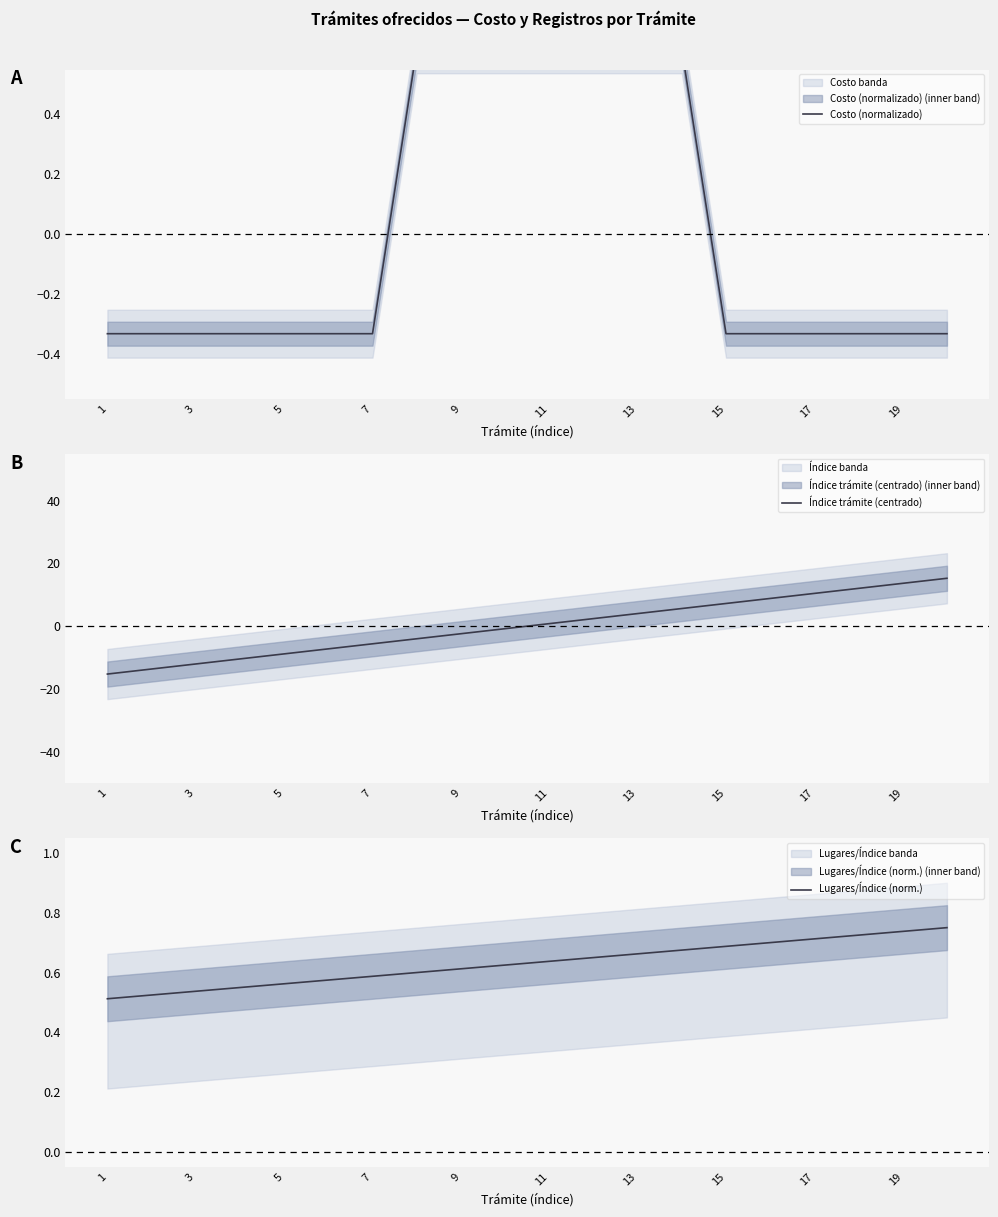

Is it true that Índice trámite (centrado) equals 10.4 at 17?

True